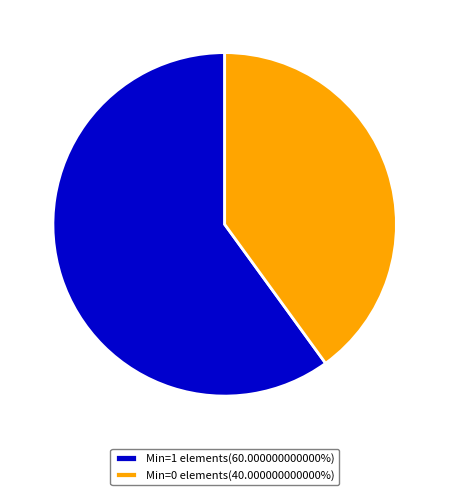

Count the number of slices in the pie.

2